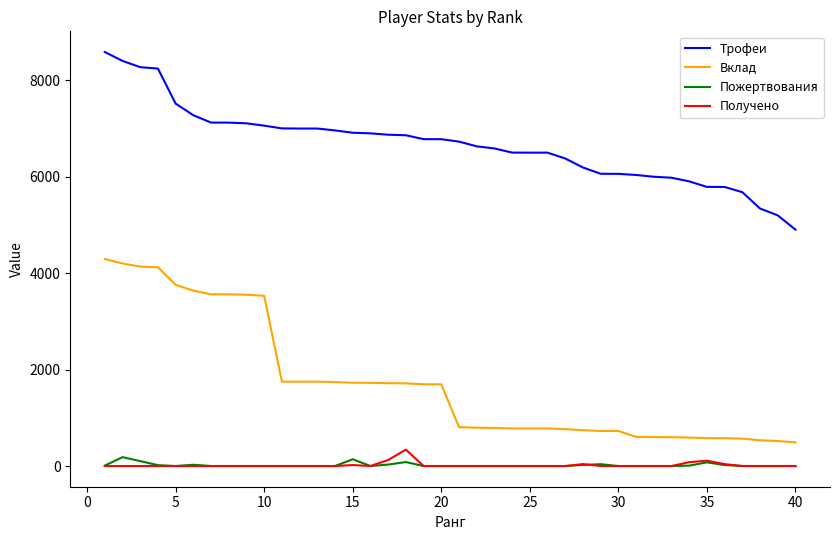

Which series has the largest total across all categories?

Трофеи